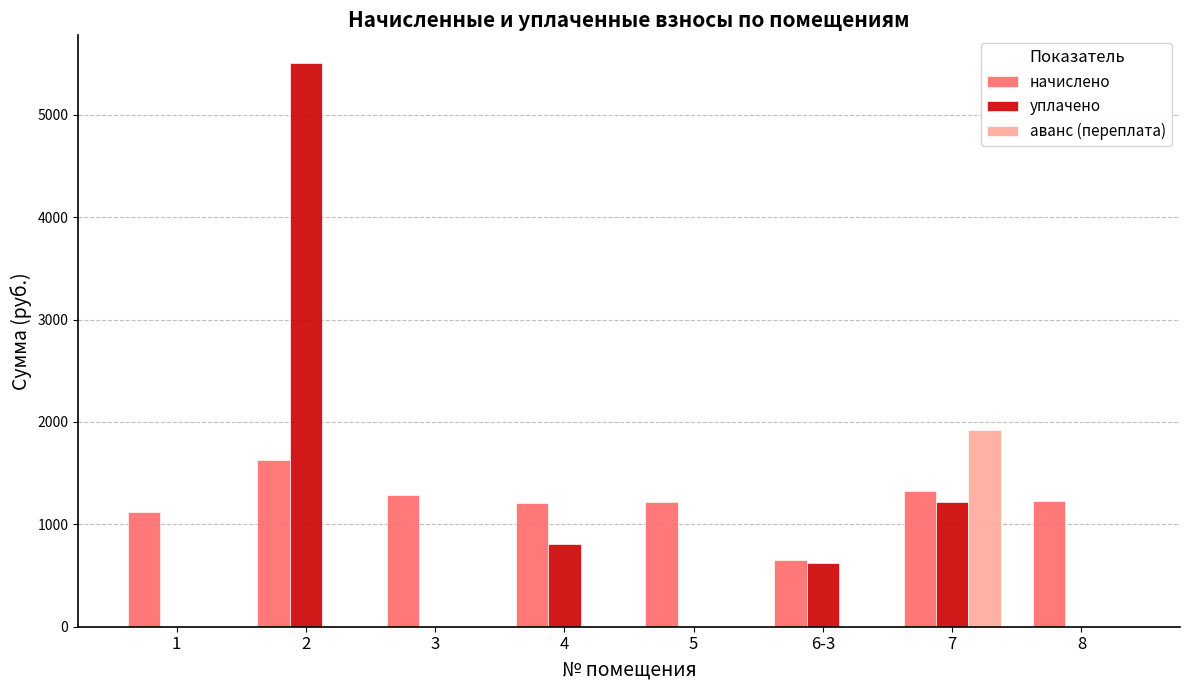

How many data points does each series have?

8